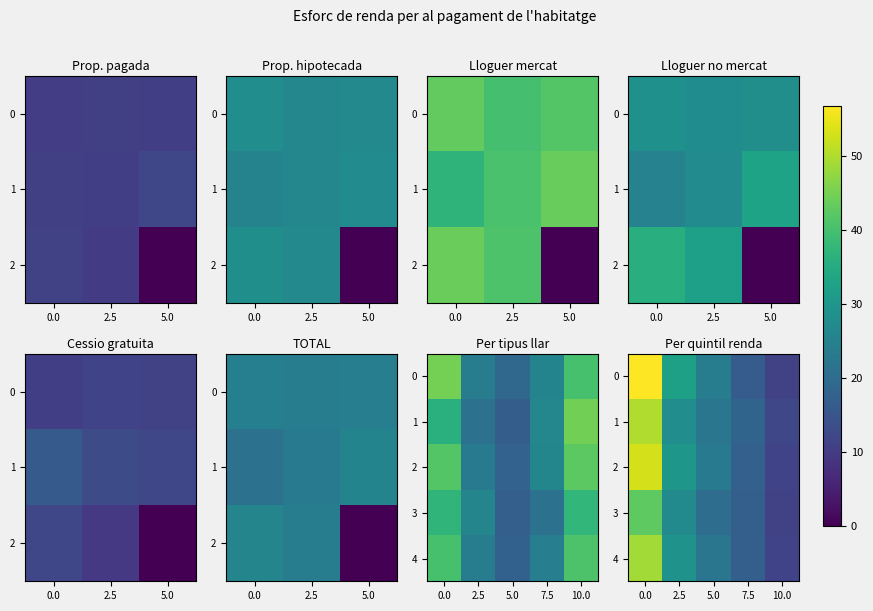

What is the approximate value of 0 at 7.5?

16.6